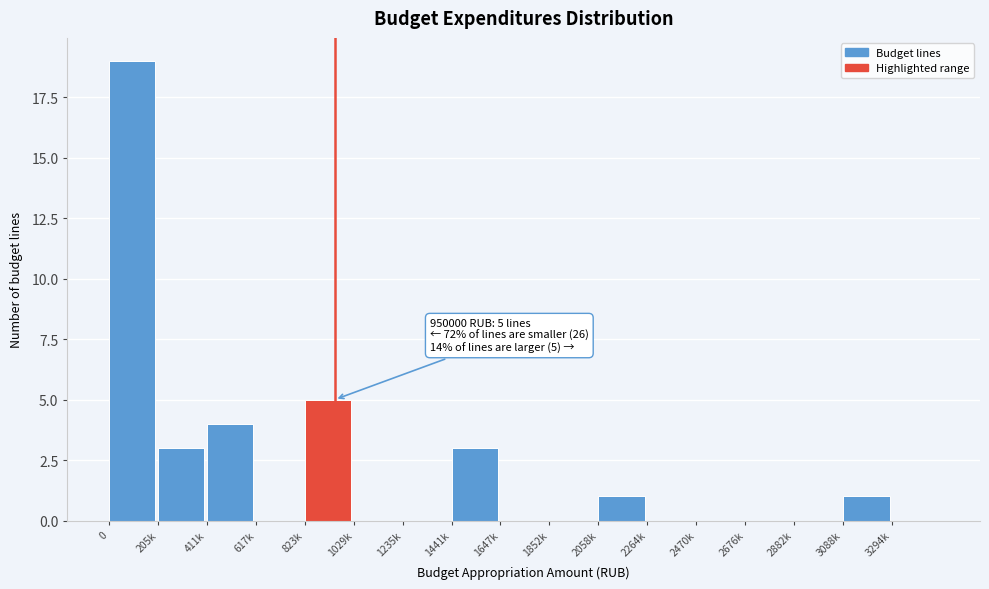

Reading left to right, transcribe all the data shown in this chart.

0=19	205k=3	411k=4	617k=0	823k=5	1029k=0	1235k=0	1441k=3	1647k=0	1852k=0	2058k=1	2264k=0	2470k=0	2676k=0	2882k=0	3088k=1	3294k=0